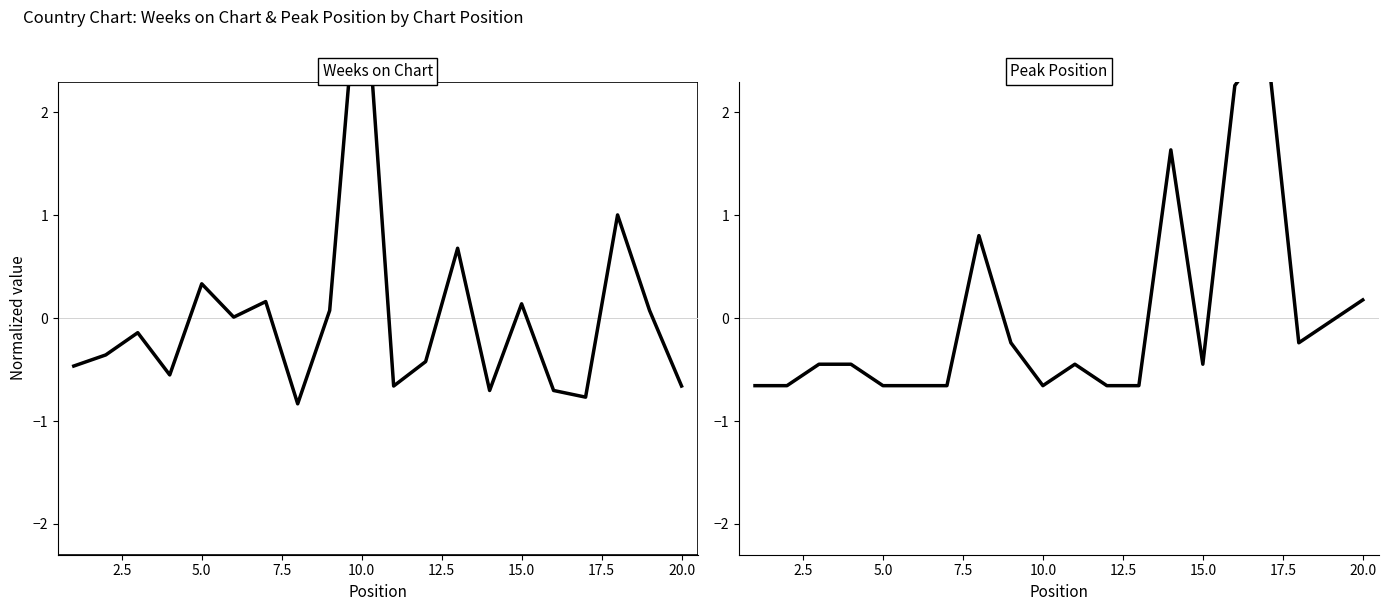

True or false: Peak Position has a value of 2.3 at 16.

True